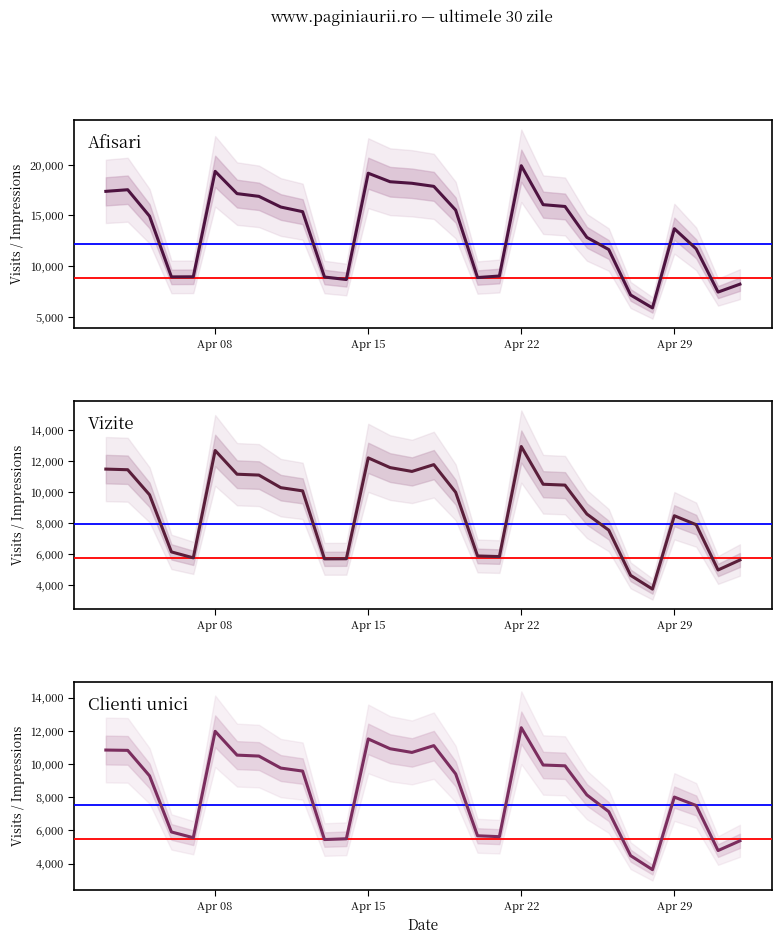

True or false: Afisari and Clienti unici intersect in this chart.

False